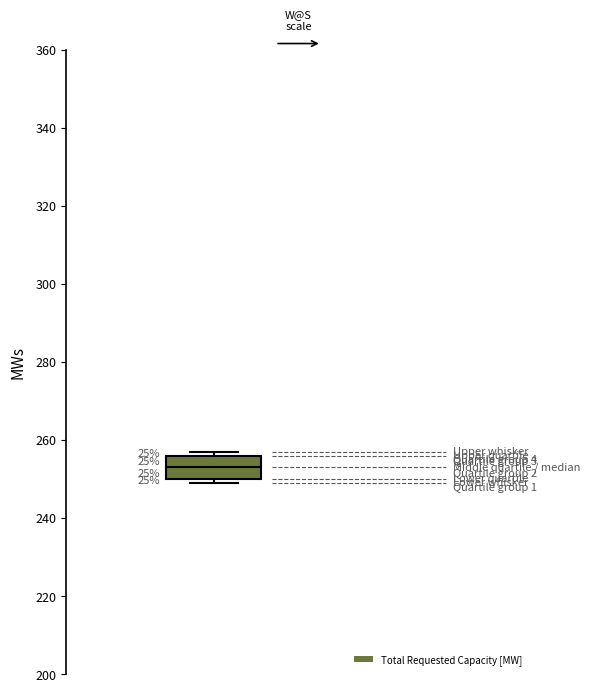

Read this box plot against the y-axis: the position of the median line, the range covered by the box, and the ends of both whiskers. The values are not printed on the chart, so give them approximately, as read against the axis.

median 254, box 250 to 256, whiskers 250 (just below the box's lower edge) to 258